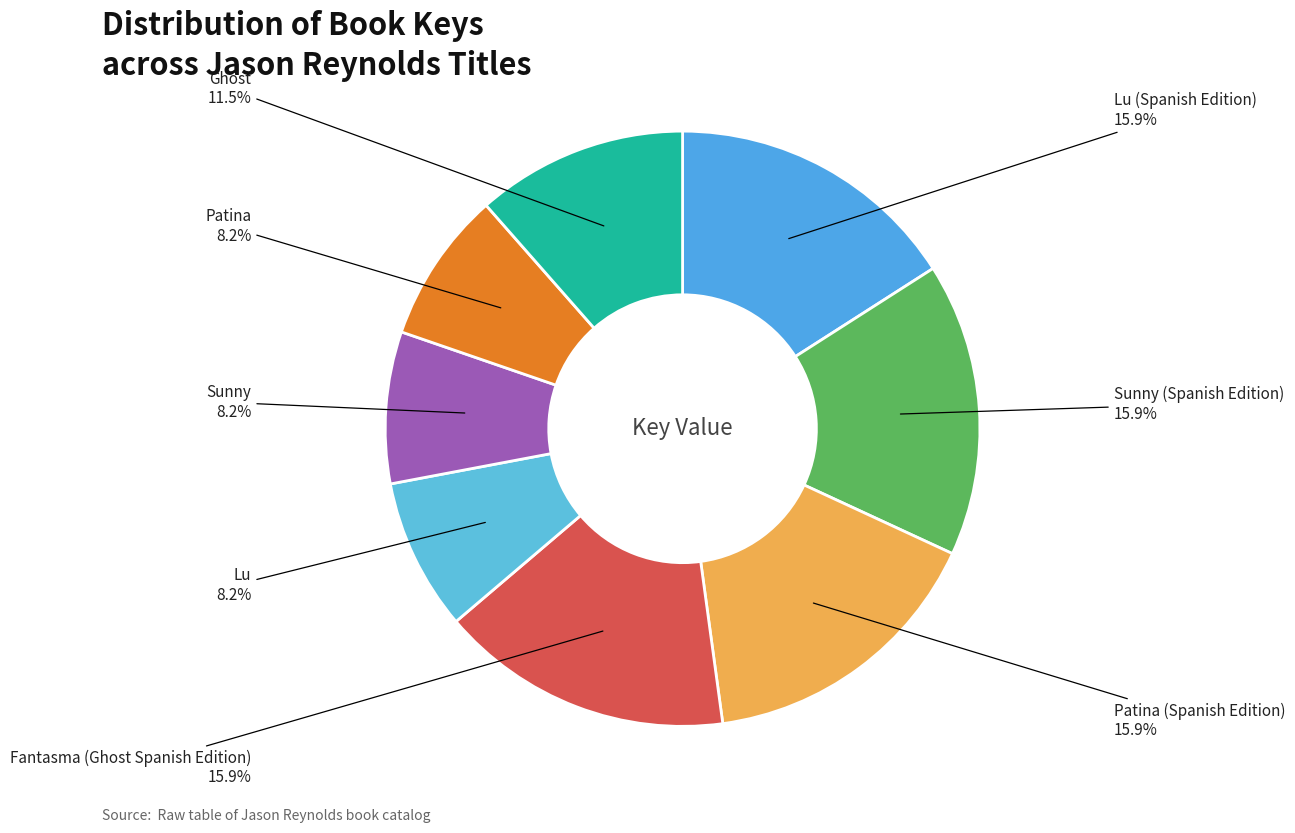

To the nearest percent, what is the difference between the largest and smallest slice percentages?

8%